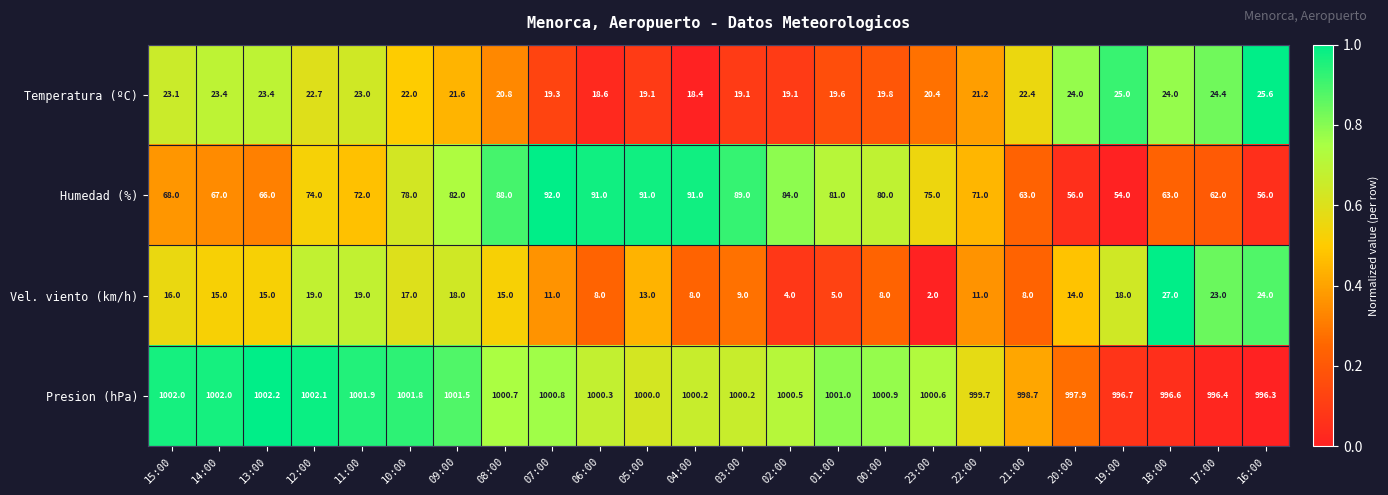

What is the approximate value of Presion (hPa) at 16:00?

996.3